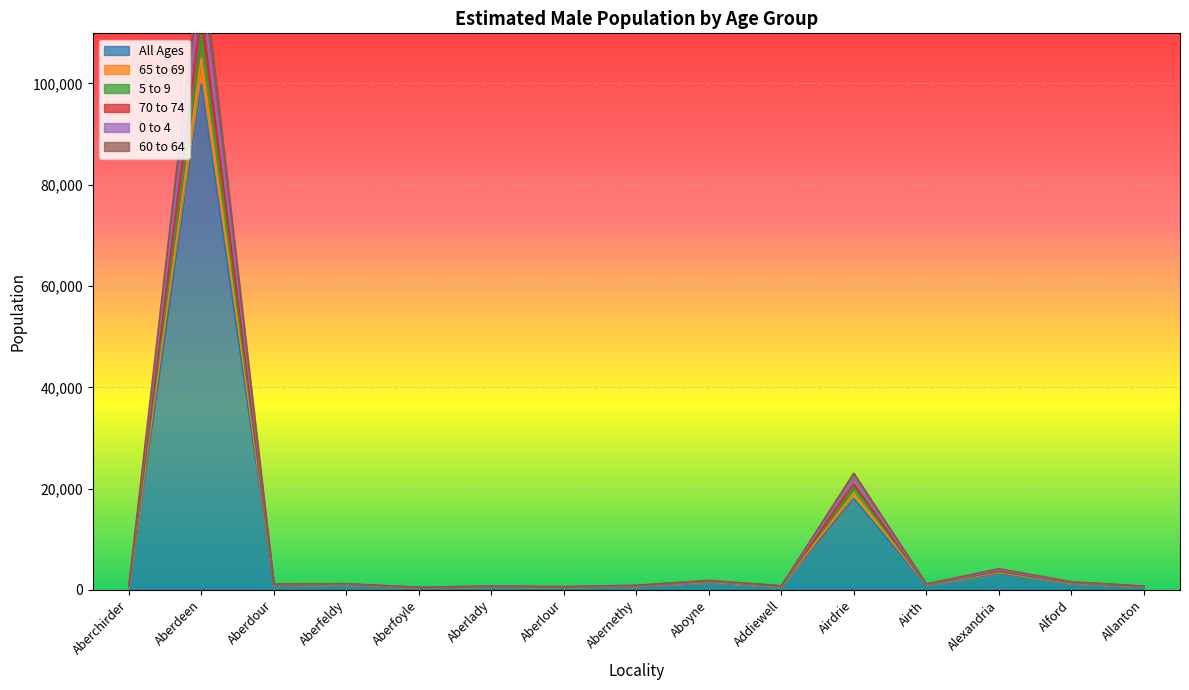

What is the spread (max minus min) of values at Aberlour?

151